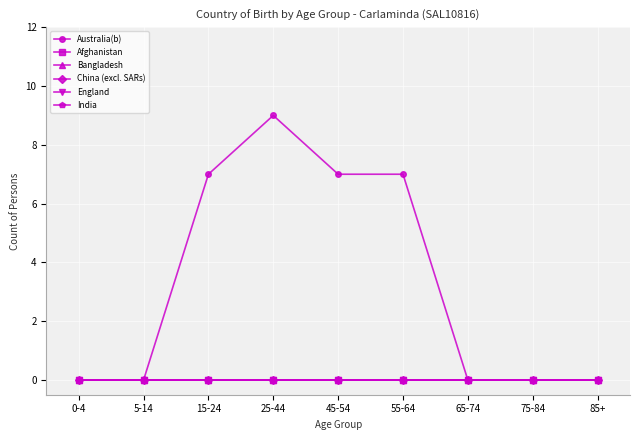

Where is Bangladesh nearest to the value 0?

0-4